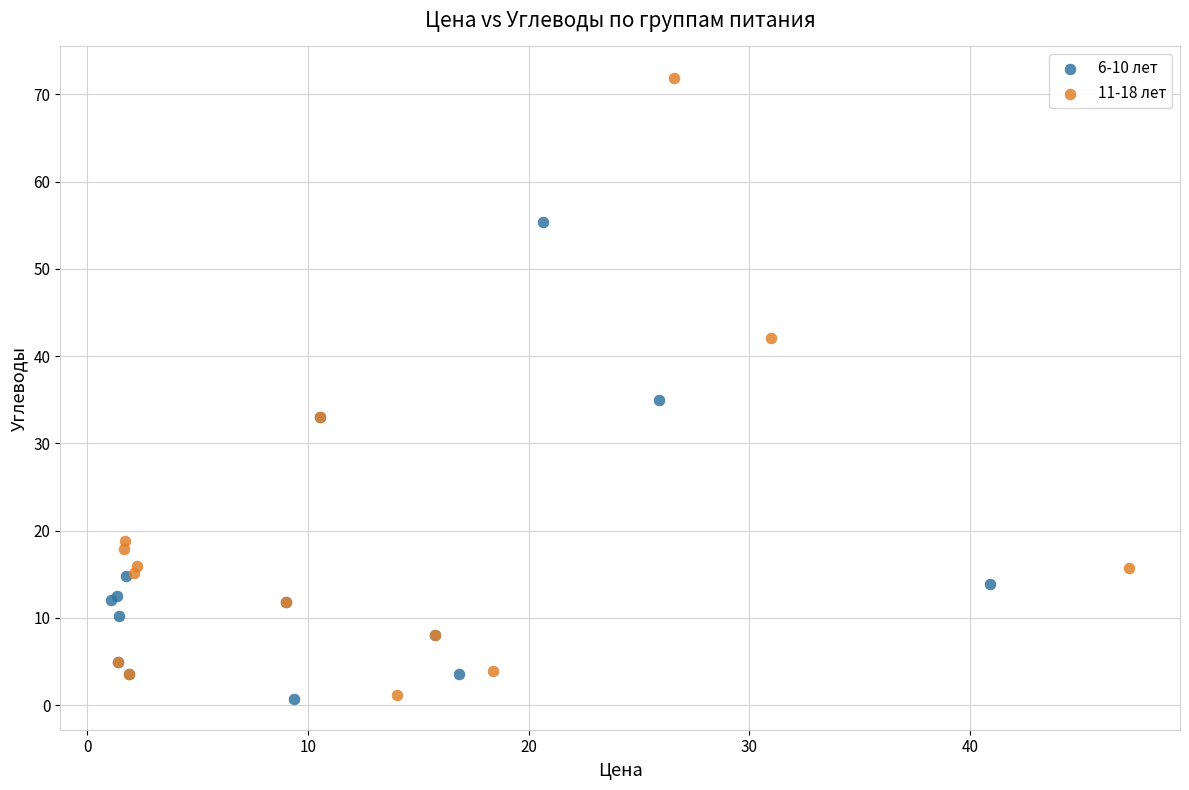

Which series has the largest Y range (max minus min)?

11-18 лет